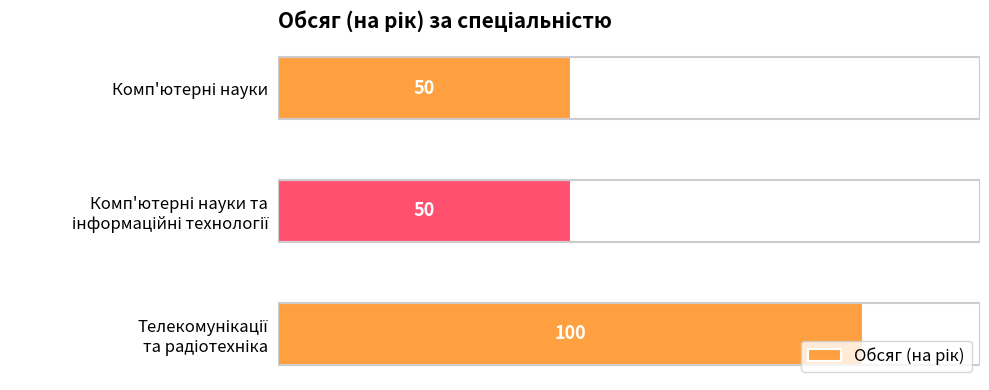

What is the difference between the maximum and minimum values?

50